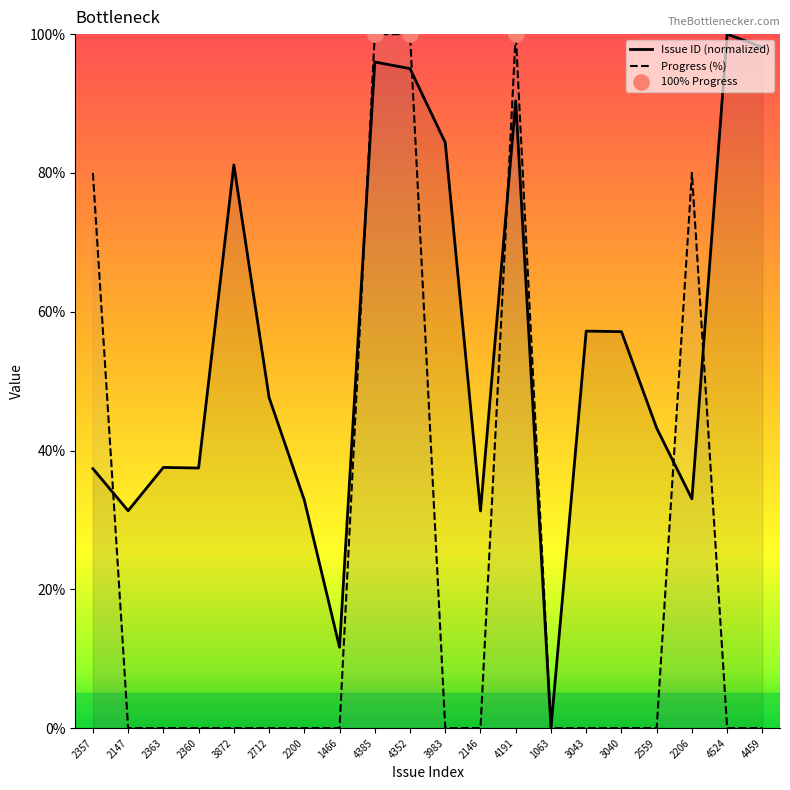

Is the value of Progress at 2712 greater than the value of Issue ID at 1063?

No